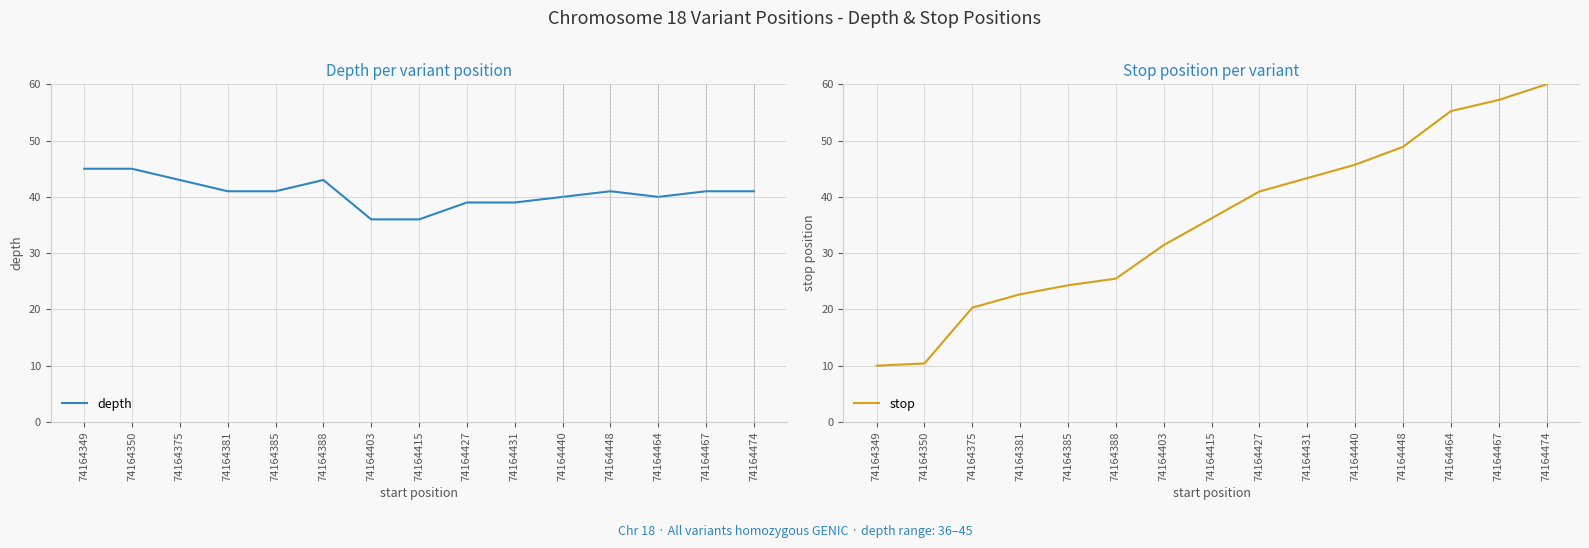

Is it true that depth equals 63.4 at 74164427?

False